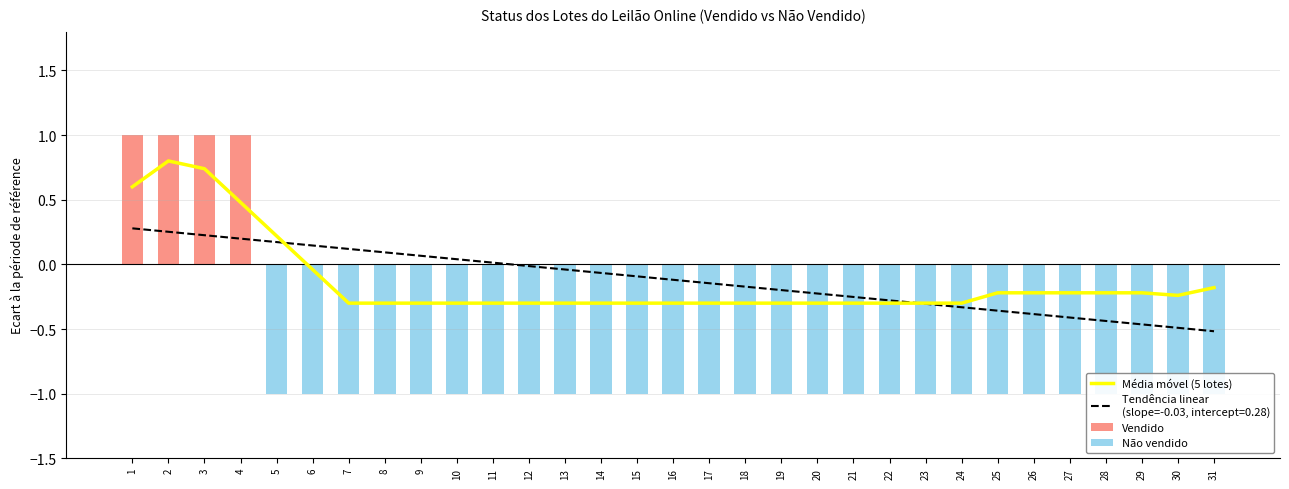

Where does the Média móvel (5 lotes) series first go above 0?

1